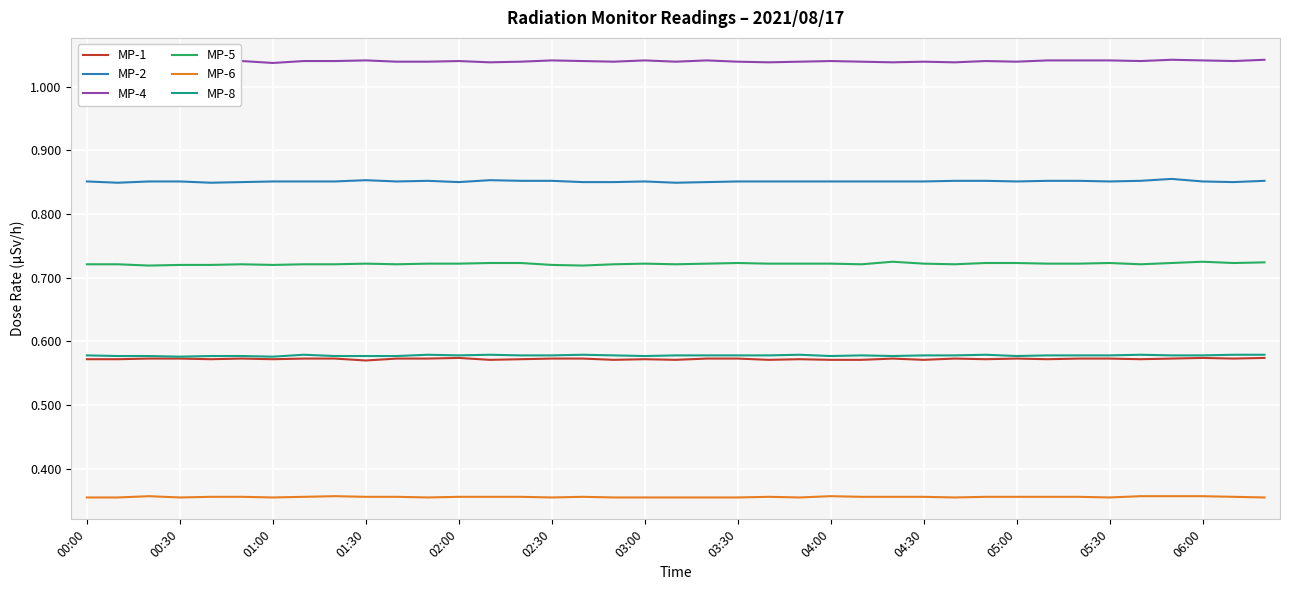

True or false: MP-8 and MP-5 cross at least once.

False